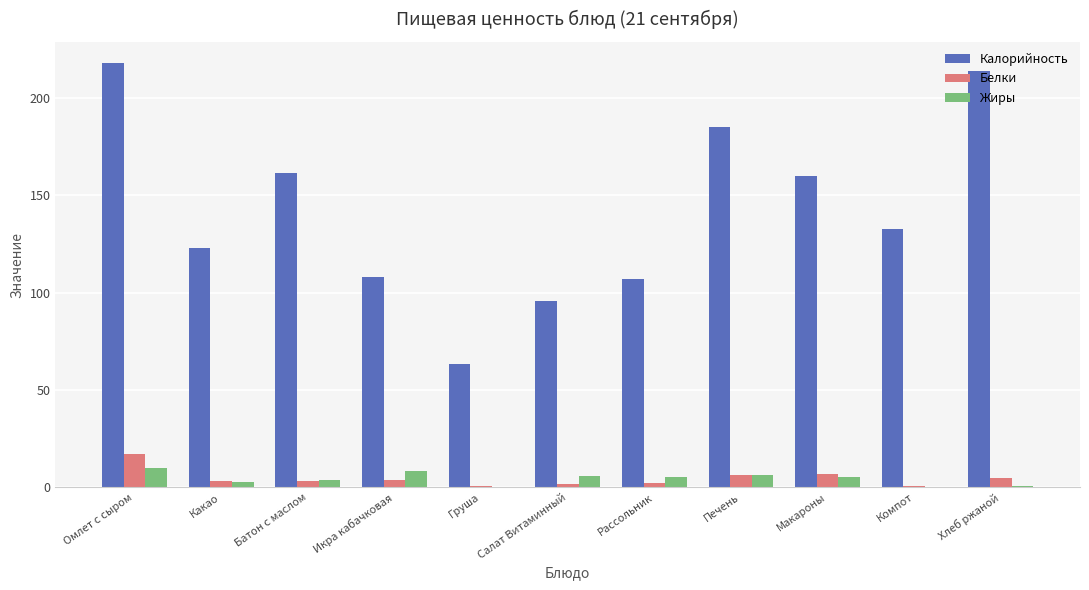

Which category has the highest value in the Белки series?

Омлет с сыром